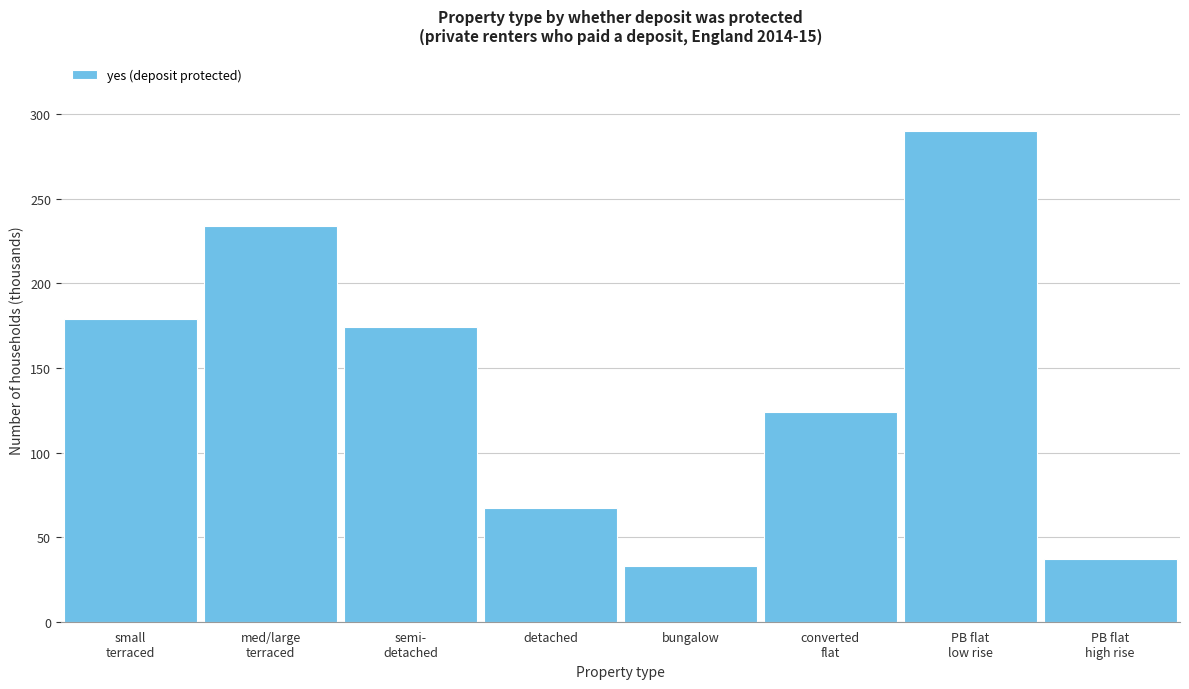

Reading left to right, extract all data points from this chart.

179.2	233.7	174.3	67.5	33.2	123.8	290.1	37.3